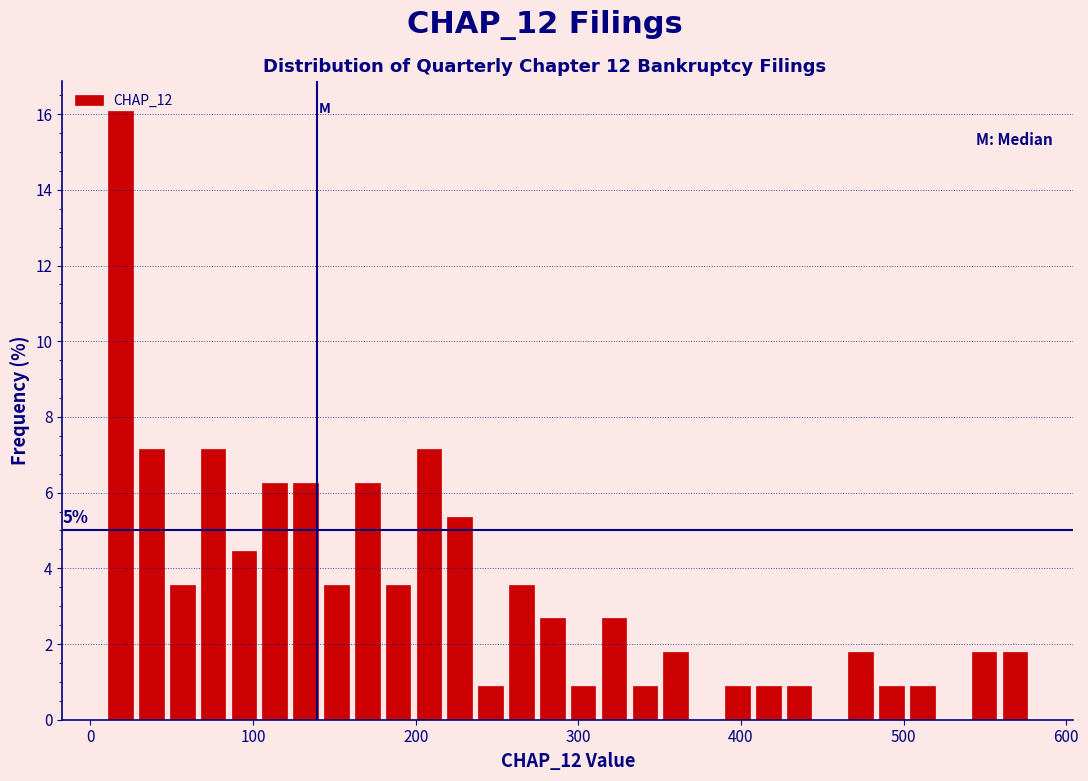

Read against the x-axis, roughly where is the centre of the tallest bar?

20